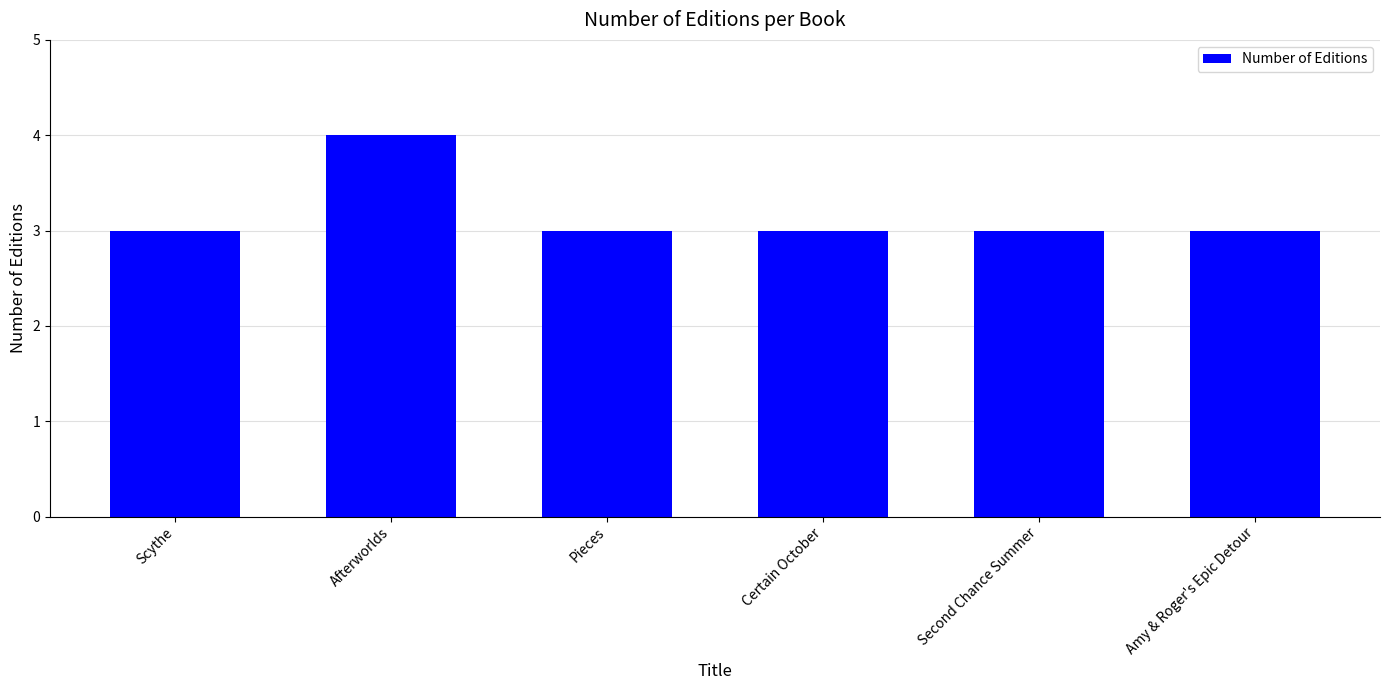

What is the label of the 2nd bar from the left?

Afterworlds